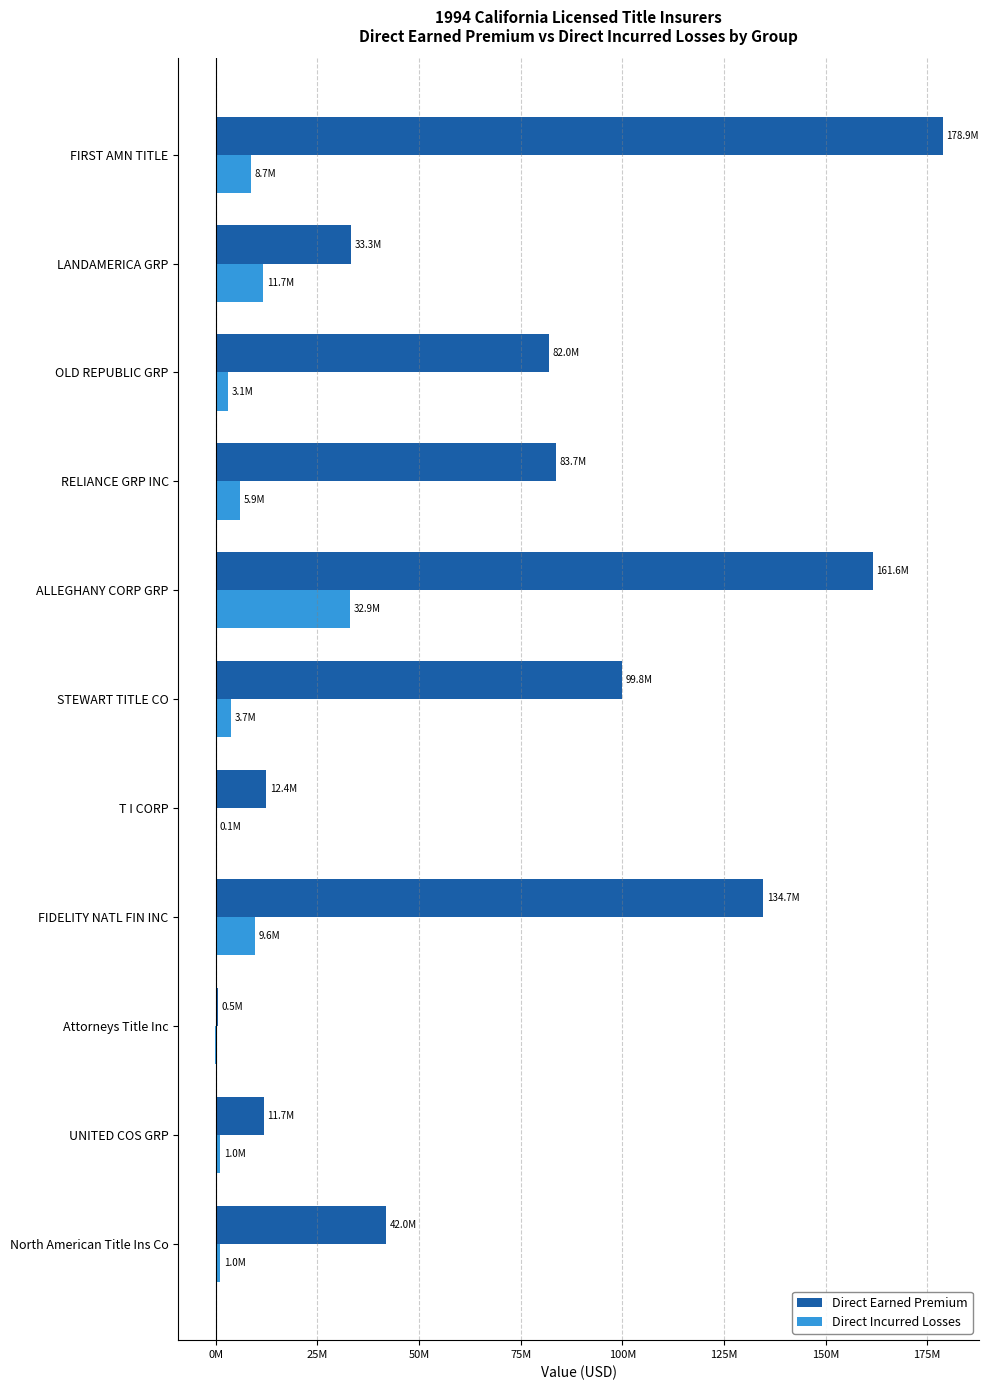

Does the chart contain any negative values?

Yes